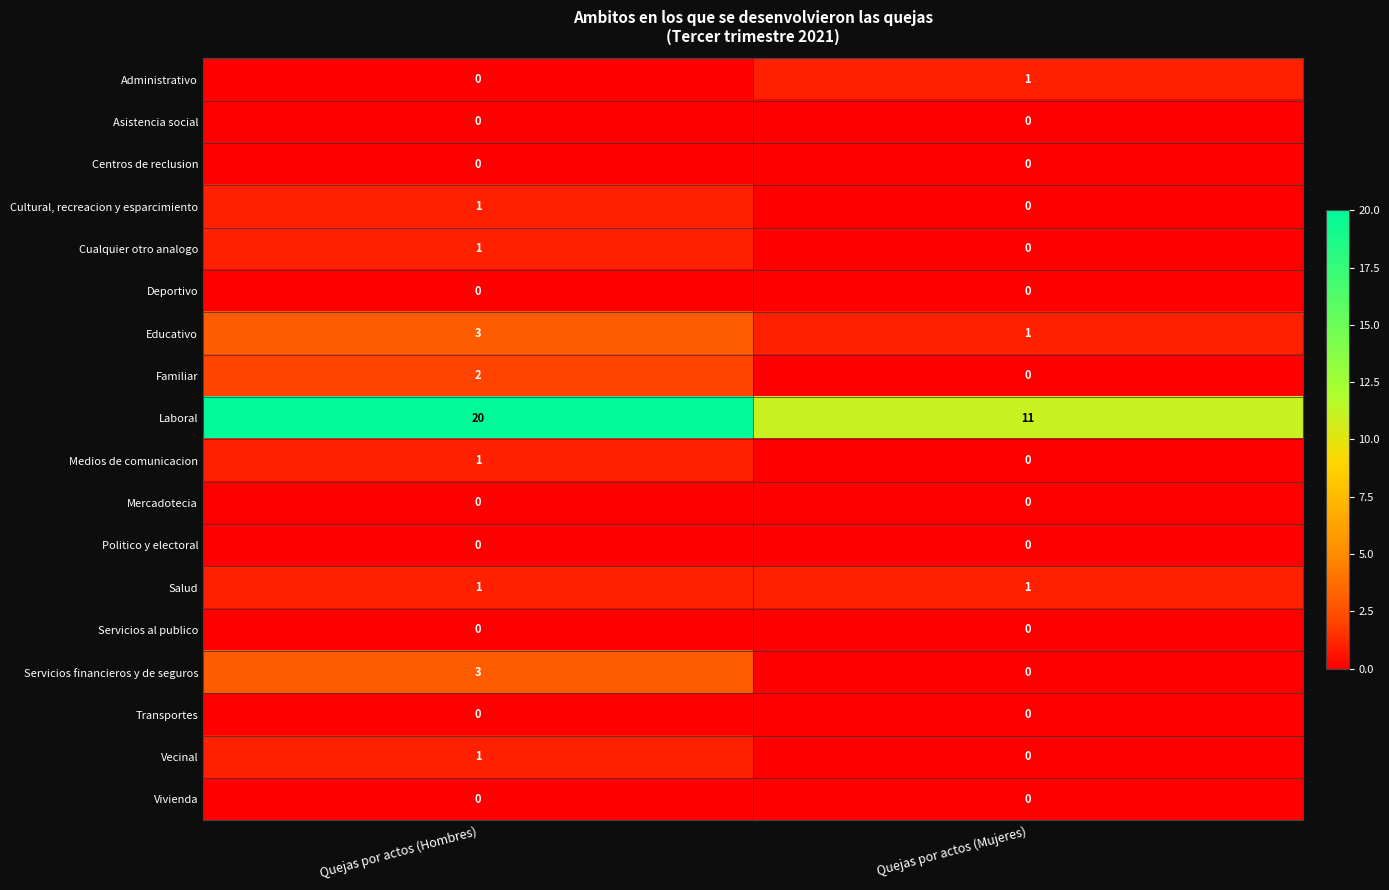

The value of Cualquier otro analogo at Quejas por actos (Mujeres) is -1. True or false?

False